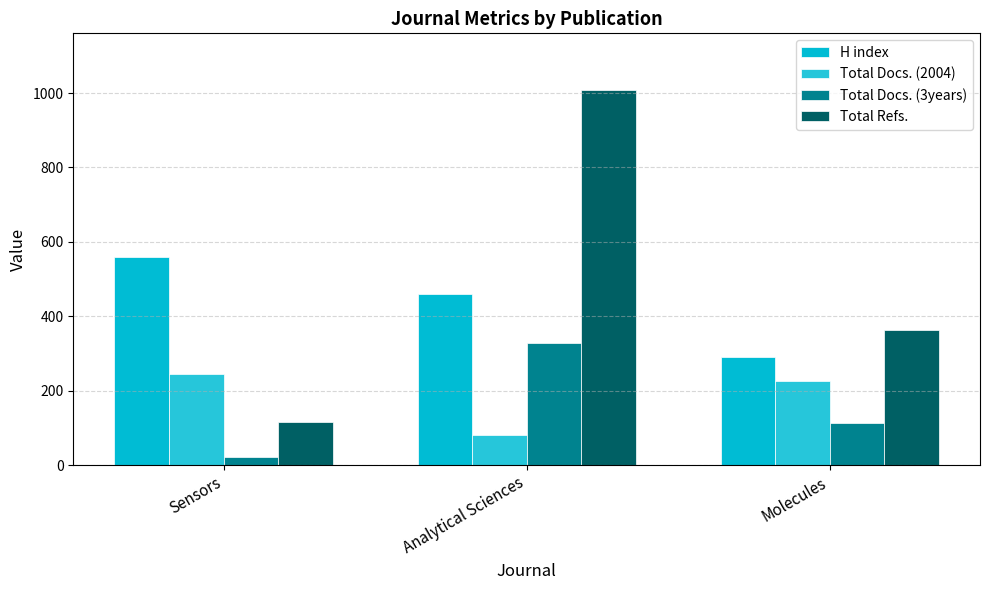

Where is H index nearest to the value 425?

Analytical Sciences